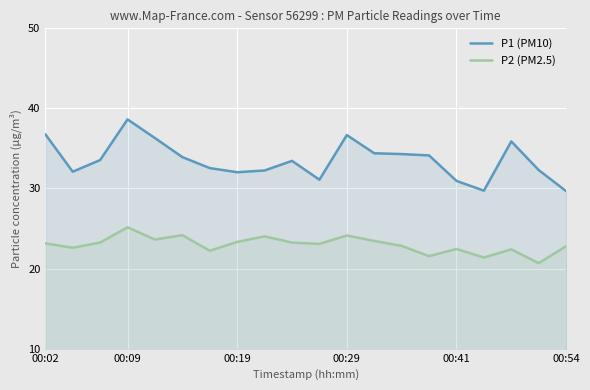

What is the average value of the P2 (PM2.5) series?

23.0